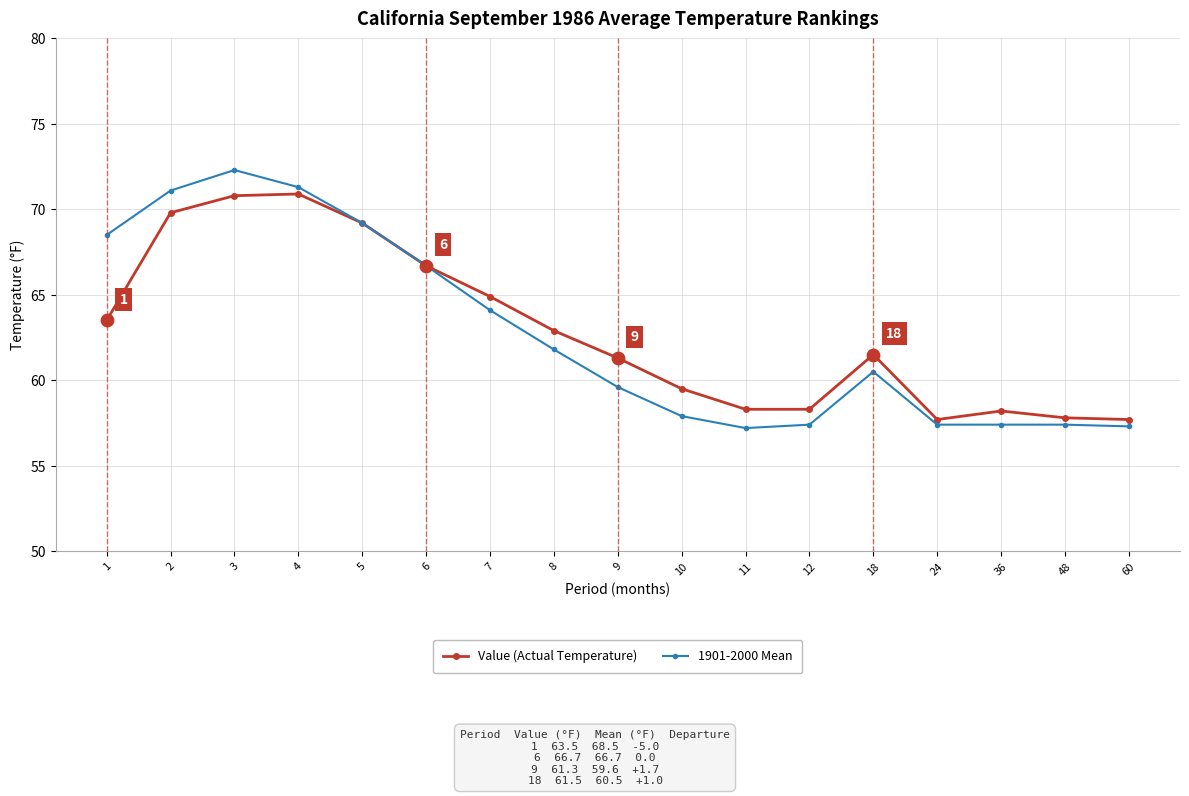

What are all the series names shown in the legend?

Value (Actual Temperature), 1901-2000 Mean